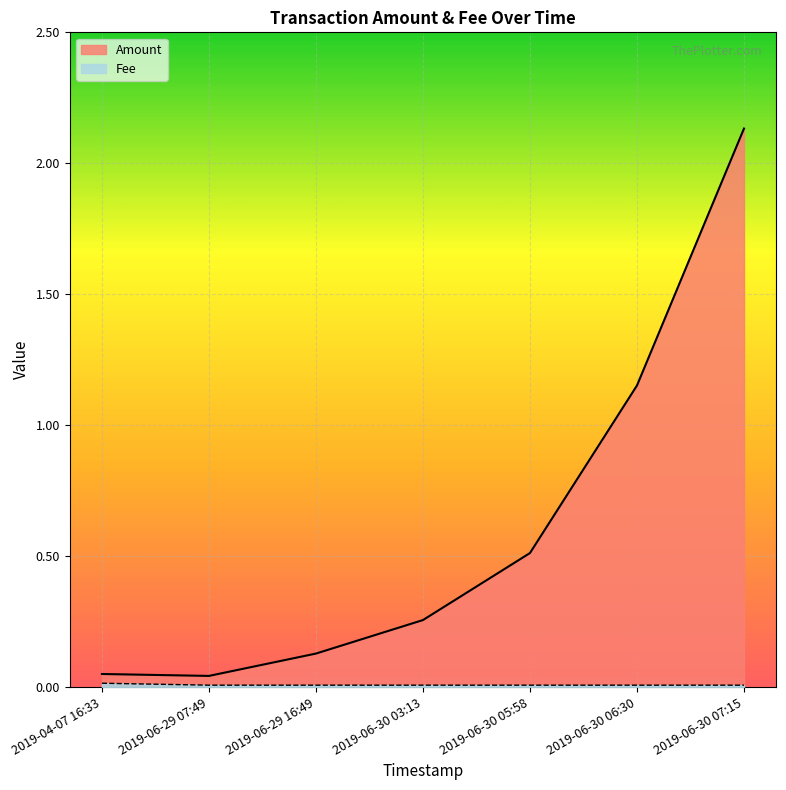

What position from the left is 2019-06-30 05:58?

5